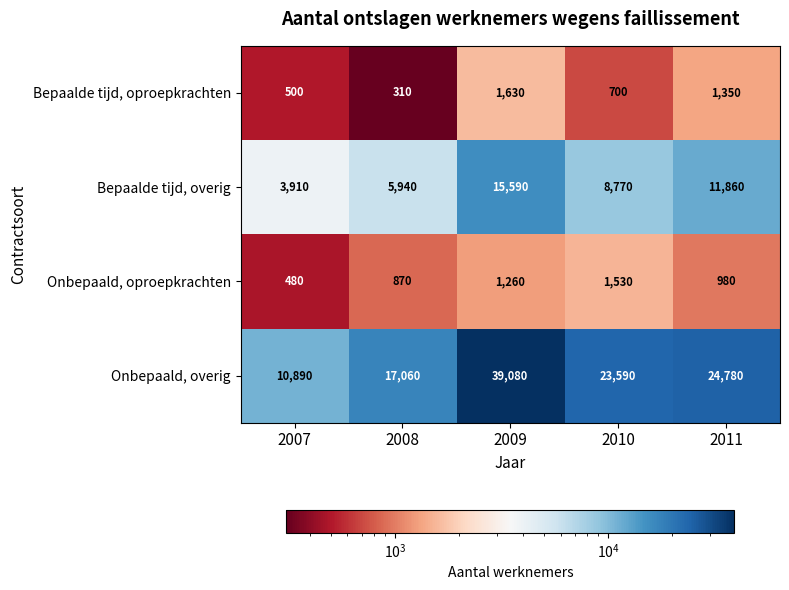

Reading left to right, what are all the values shown in this chart?

Bepaalde tijd, oproepkrachten: 2007=500	2008=310	2009=1630	2010=700	2011=1350
Bepaalde tijd, overig: 2007=3910	2008=5940	2009=15590	2010=8770	2011=11860
Onbepaald, oproepkrachten: 2007=480	2008=870	2009=1260	2010=1530	2011=980
Onbepaald, overig: 2007=10890	2008=17060	2009=39080	2010=23590	2011=24780